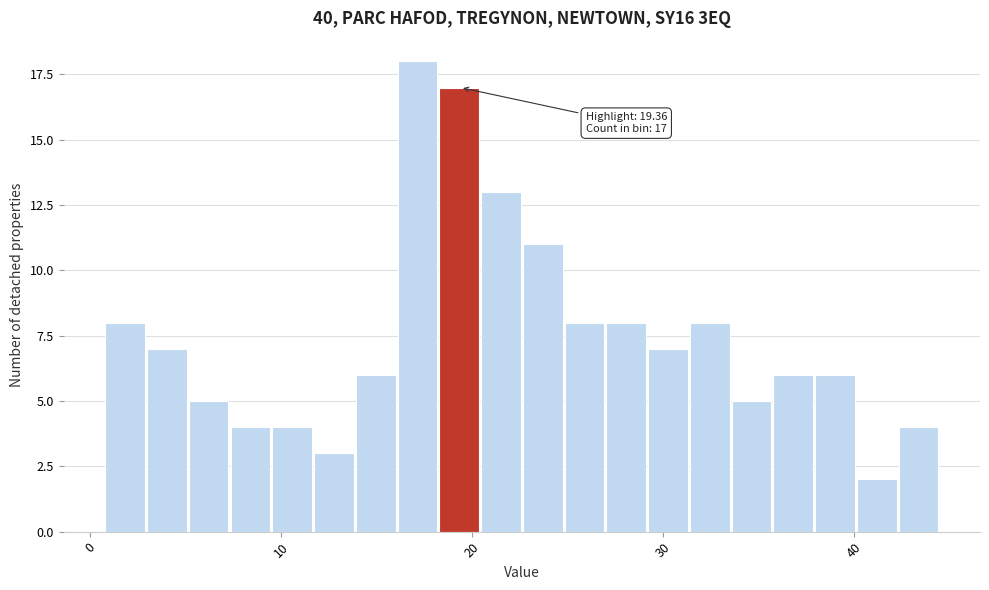

Around what value on the x-axis is the tallest bar? Give the approximate position of its centre, as read against the axis.

17